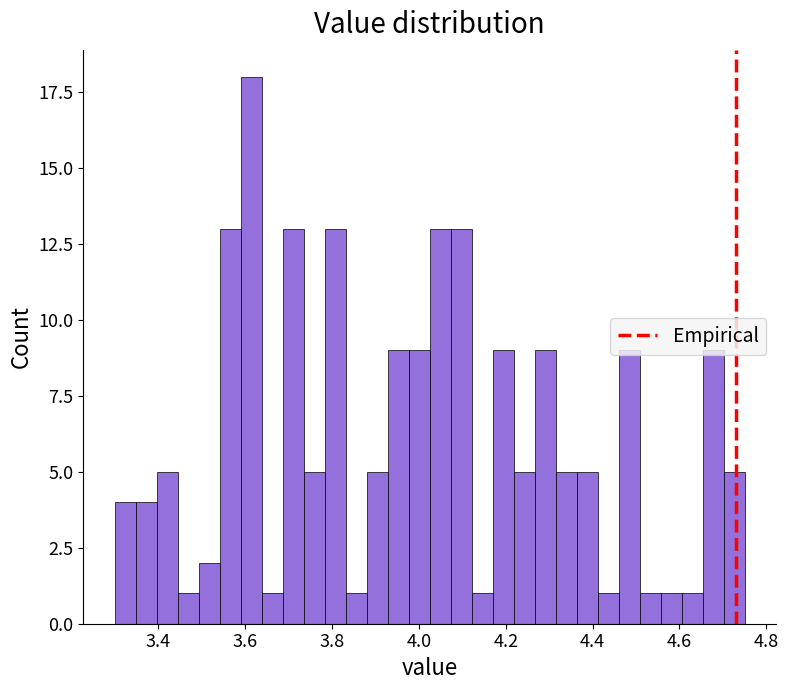

Around what value on the x-axis is the tallest bar? Give the approximate position of its centre, as read against the axis.

3.62